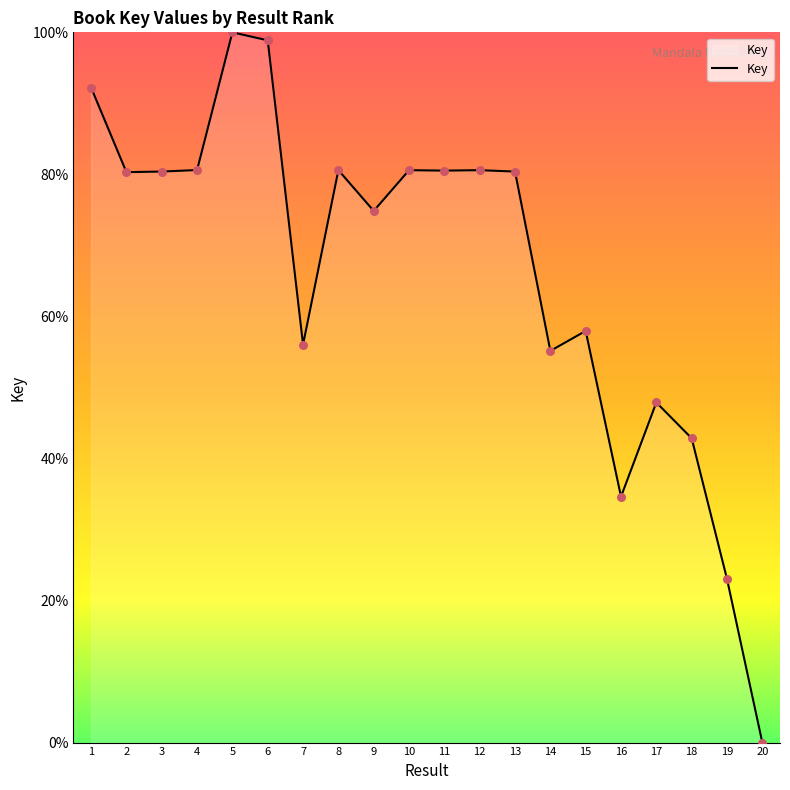

What is the ratio of the value at 19 to the value at 15?

0.4